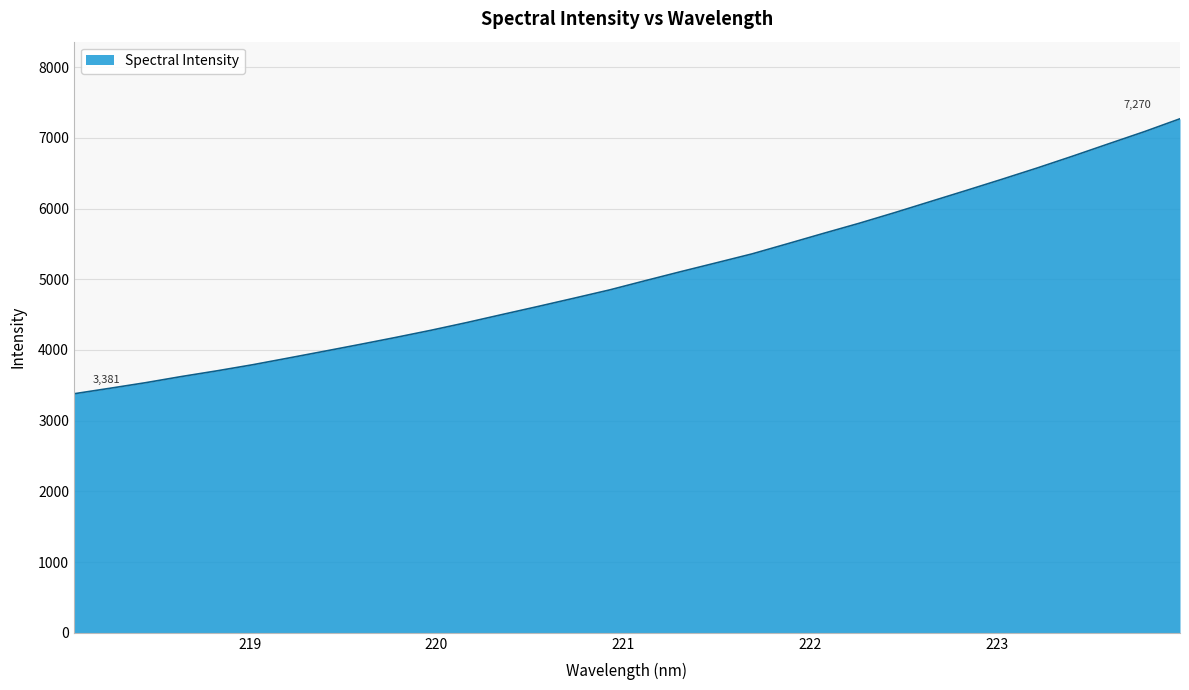

True or false: the data has more than 2 interior local peaks.

False